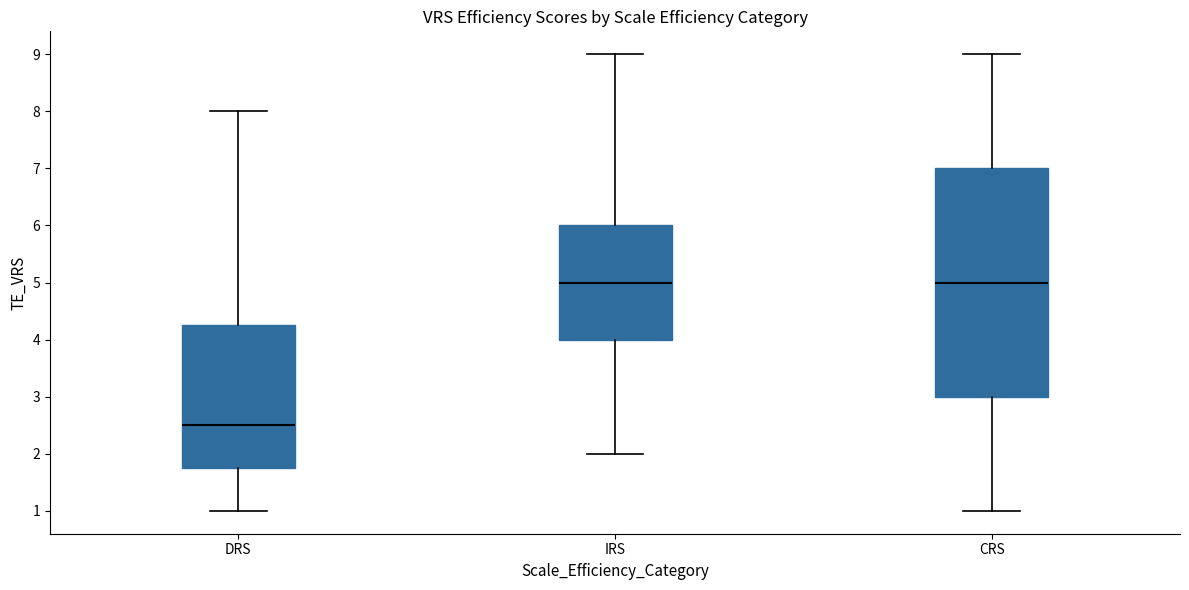

Reading left to right, transcribe this box plot: for each box, give where its median line is, the range the box spans, and where its two whiskers end, as read against the y-axis. The values are not printed on the chart, so give them approximately, as read against the axis.

DRS: median 2.5, box 1.8 to 4.3, whiskers 1.0 to 8.0
IRS: median 5.0, box 4.0 to 6.0, whiskers 2.0 to 9.0
CRS: median 5.0, box 3.0 to 7.0, whiskers 1.0 to 9.0